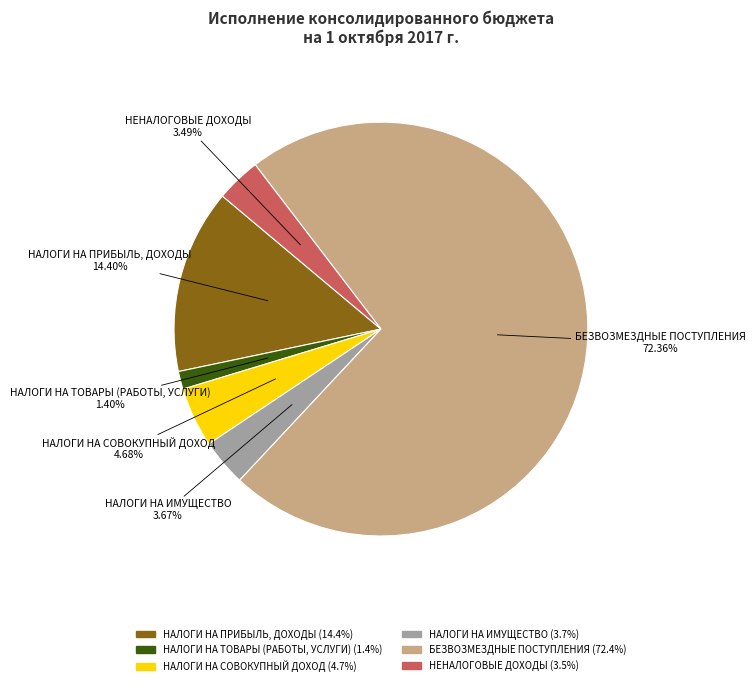

Is the sum of НАЛОГИ НА СОВОКУПНЫЙ ДОХОД and НЕНАЛОГОВЫЕ ДОХОДЫ greater than half?

No